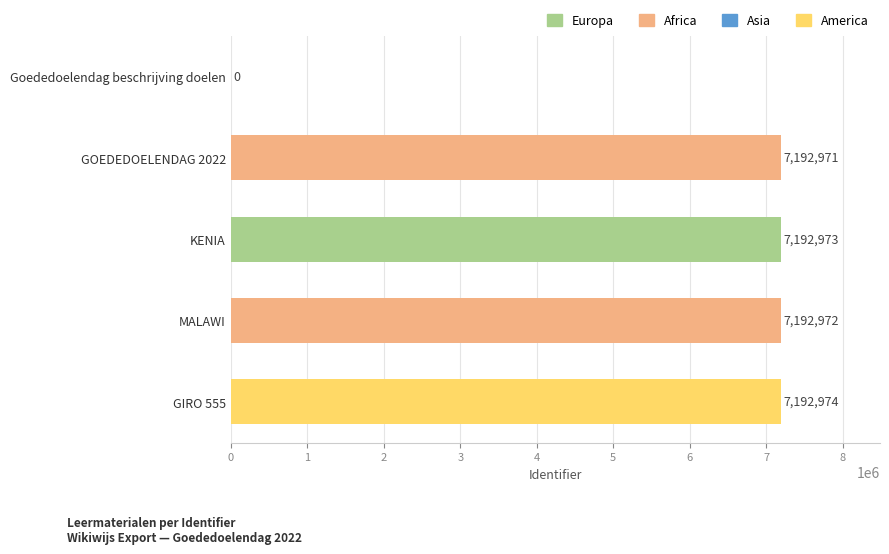

What is the change in value from KENIA to GIRO 555?

+1